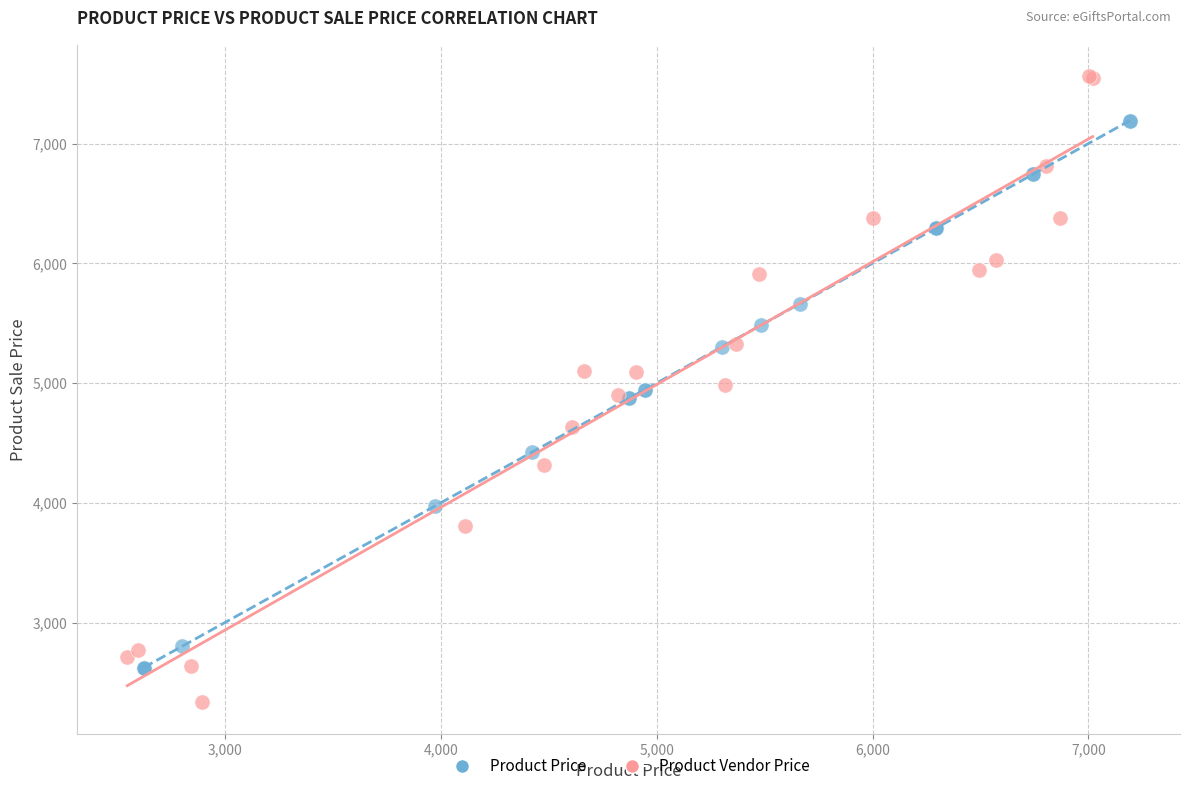

What are all the series names shown in the legend?

Product Price, Product Vendor Price